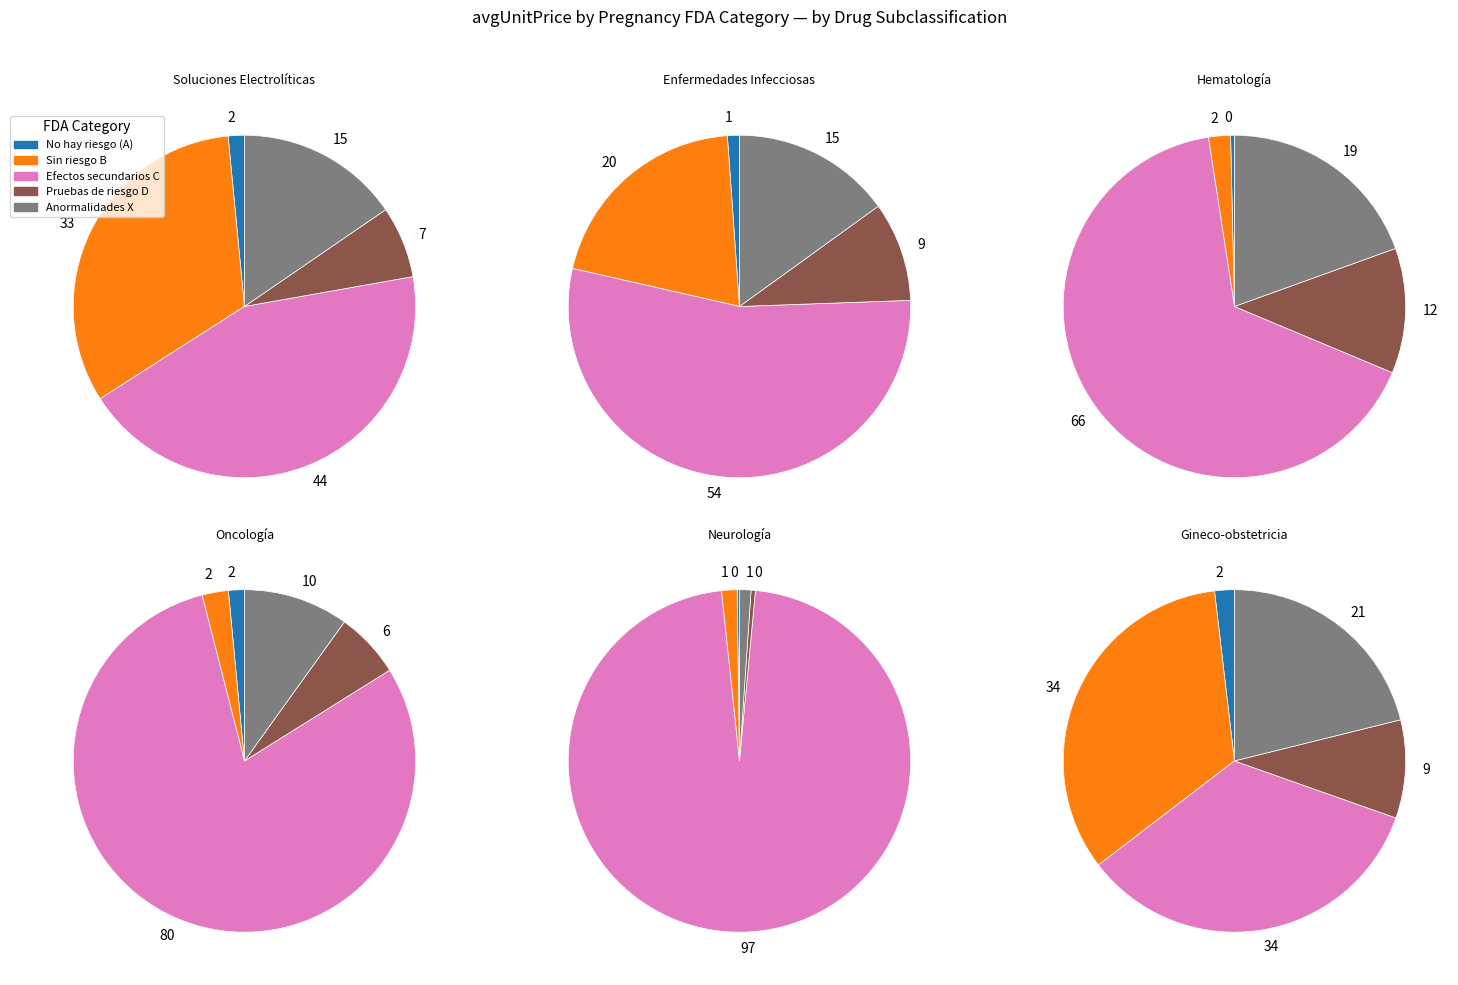

What is the largest slice in the pie chart?

FDAcategoryC